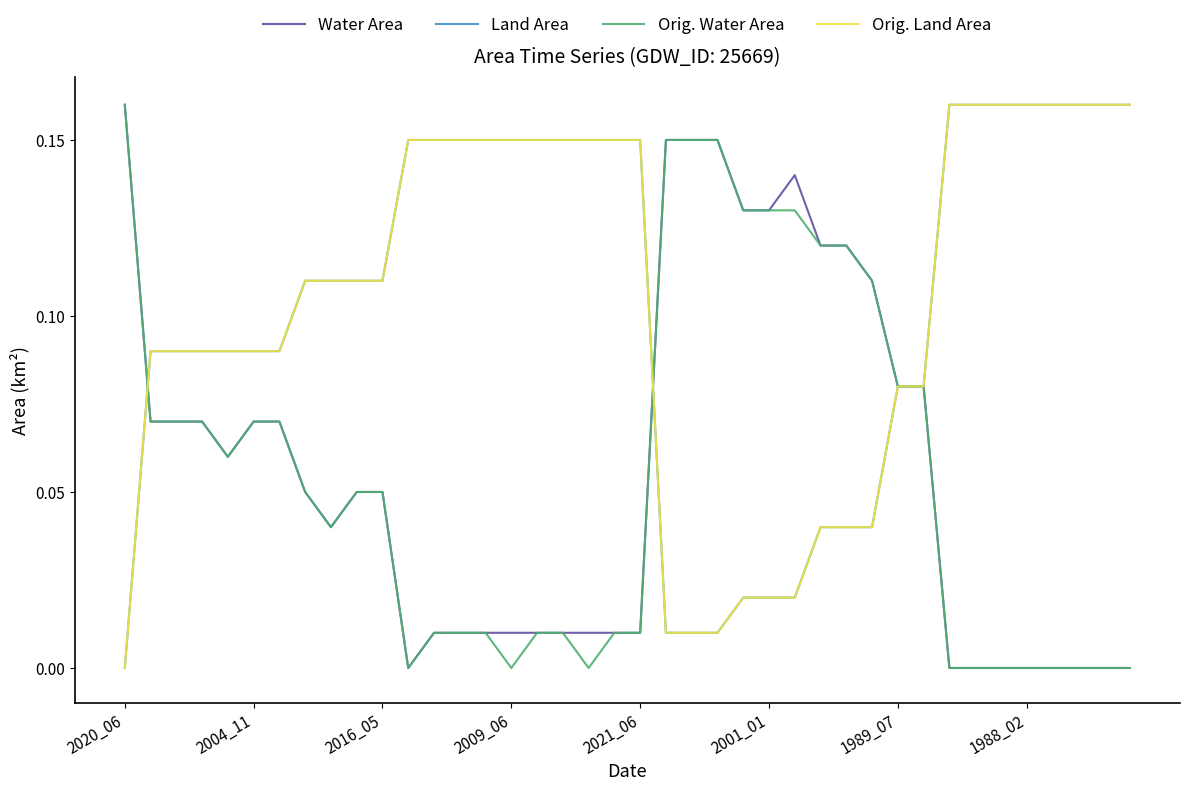

What is the label of the 9th point from the right?

31